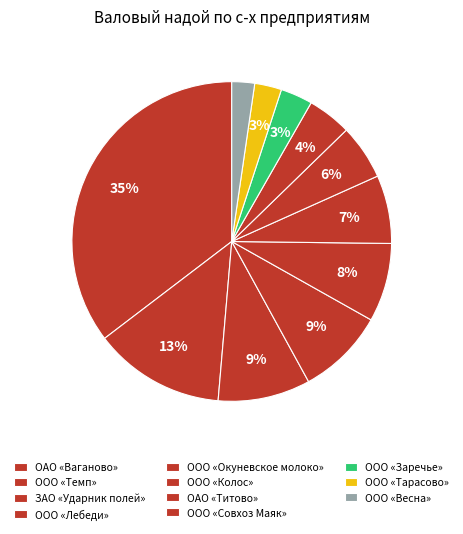

Is there any slice that represents more than half of the pie?

No